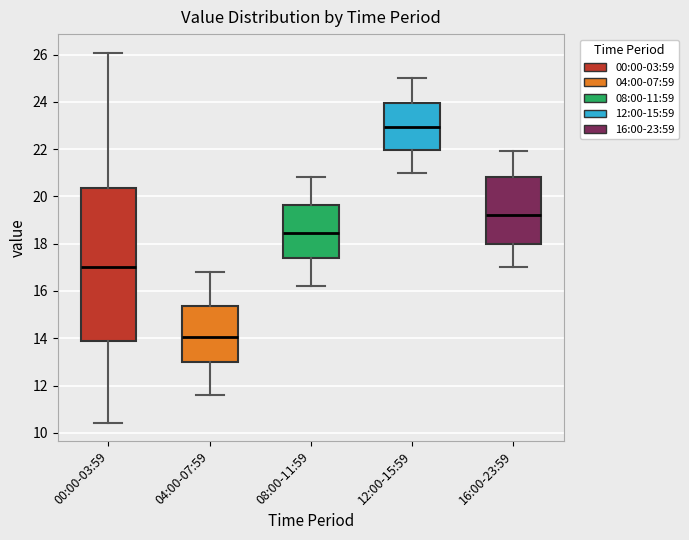

Which box is the tallest, from its lower edge to its upper edge?

00:00-03:59